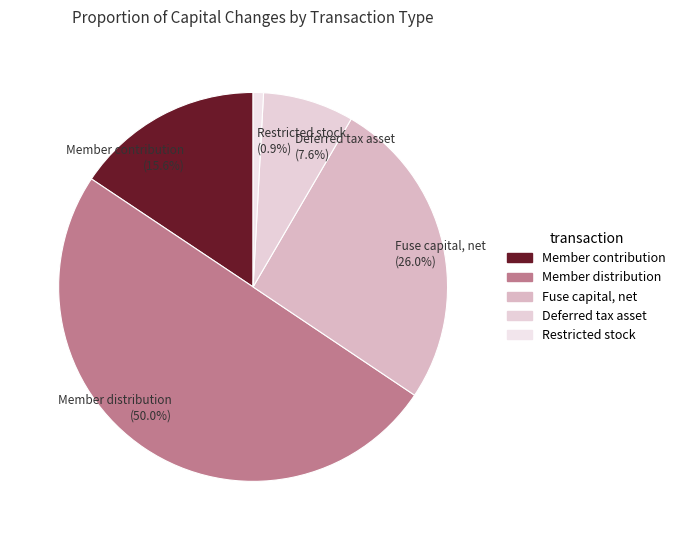

Is the sum of Restricted stock (0.9%) and Member distribution (50.0%) greater than half?

Yes